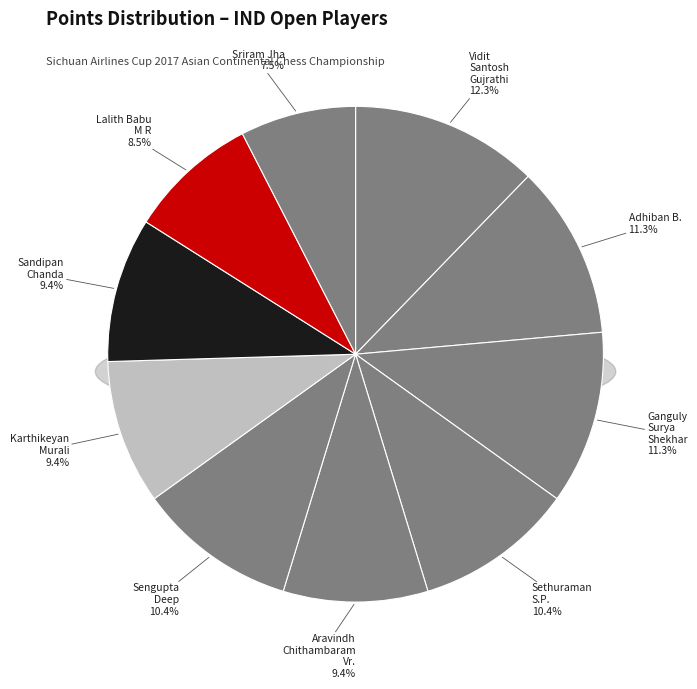

How much of the chart is everything except Aravindh Chithambaram Vr.?

90.6%